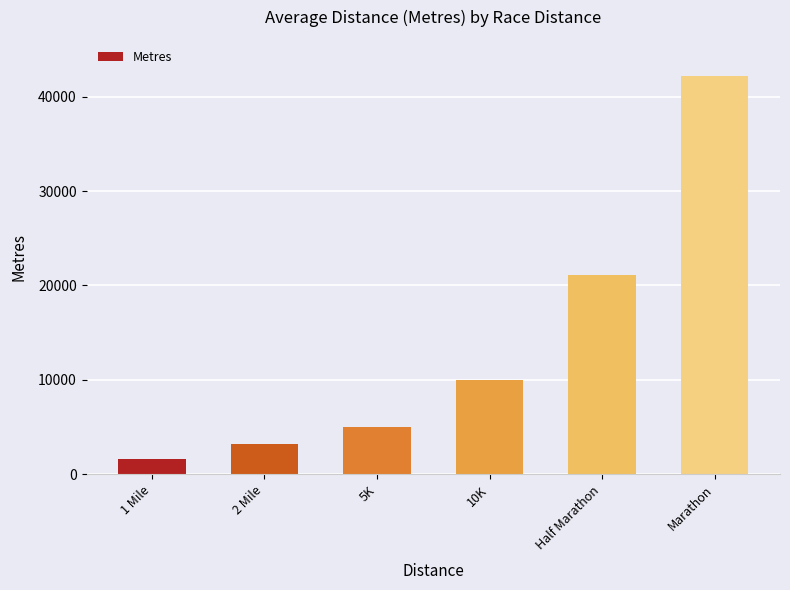

What is the sum of all values?

83120.5